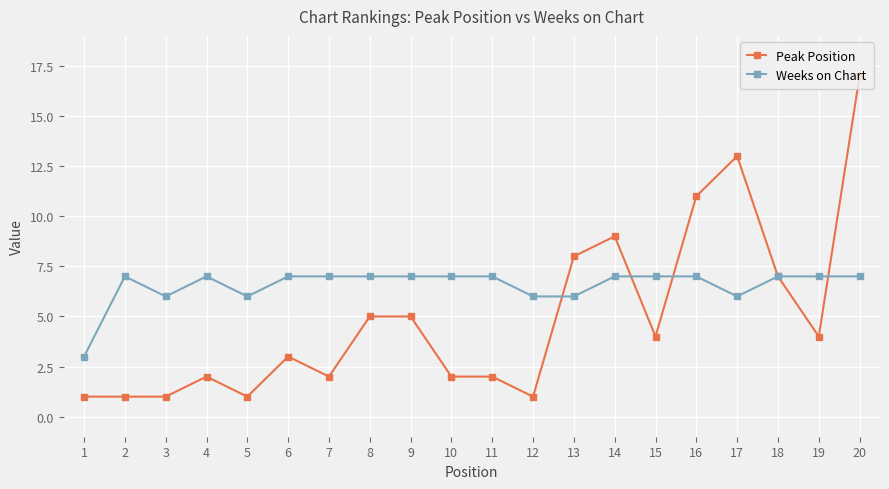

What is the difference between the maximum and minimum values in the Peak Position series?

16